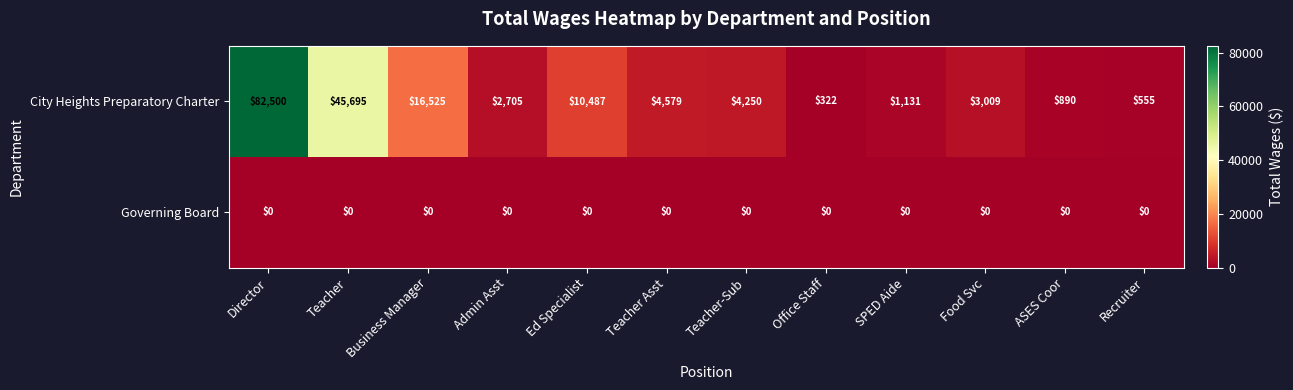

What is the difference between the highest and lowest values at Recruiter?

555